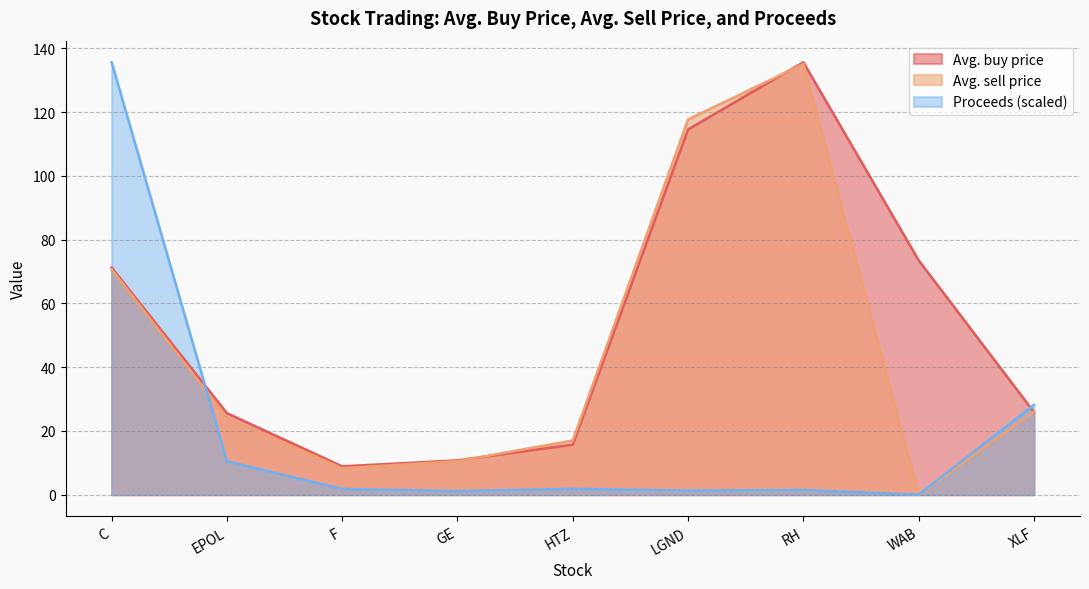

What is the label of the 7th point from the left?

RH